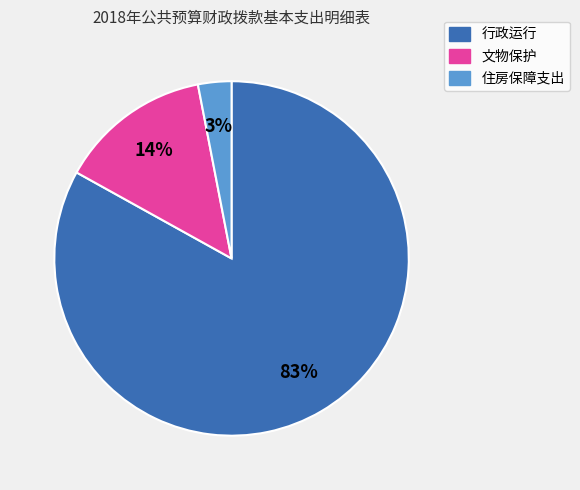

Do 文物保护 and 行政运行 together represent more than half of the pie?

Yes